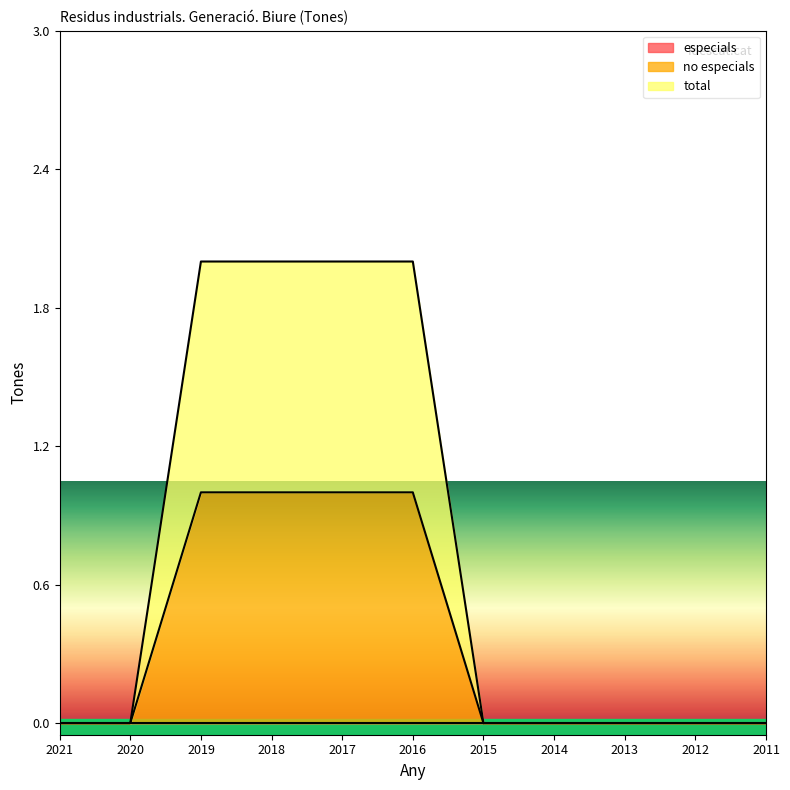

True or false: total has a value of 2 at 2017.

True